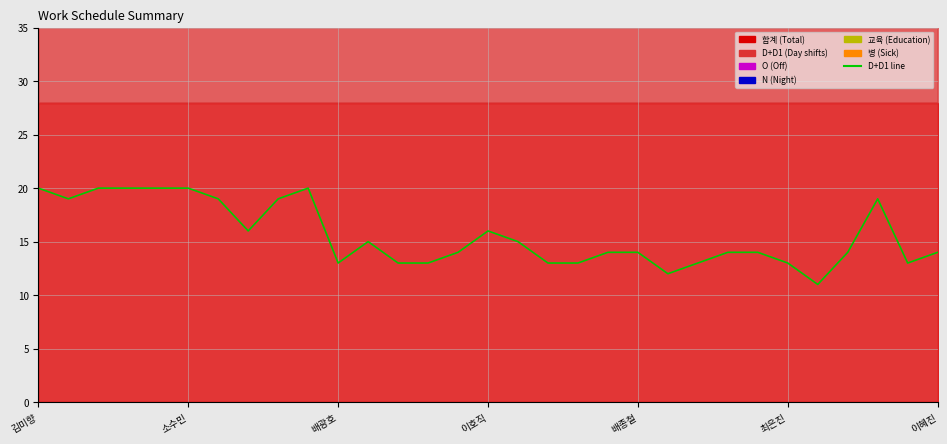

What is the greatest value displayed?

20